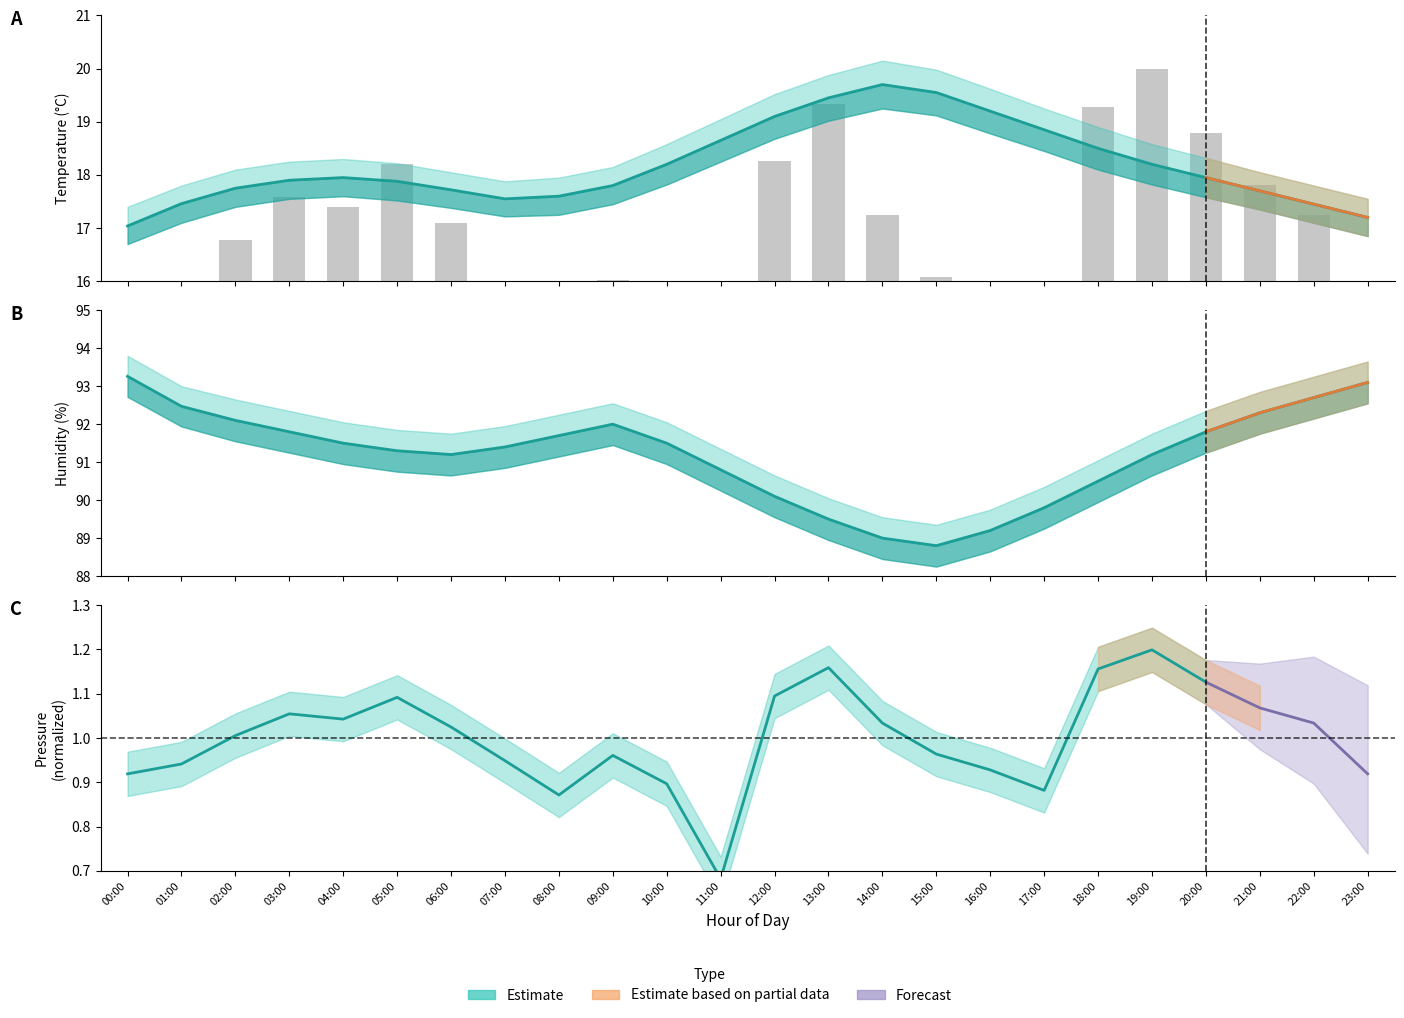

At which category is the sum across all series the highest?

00:00